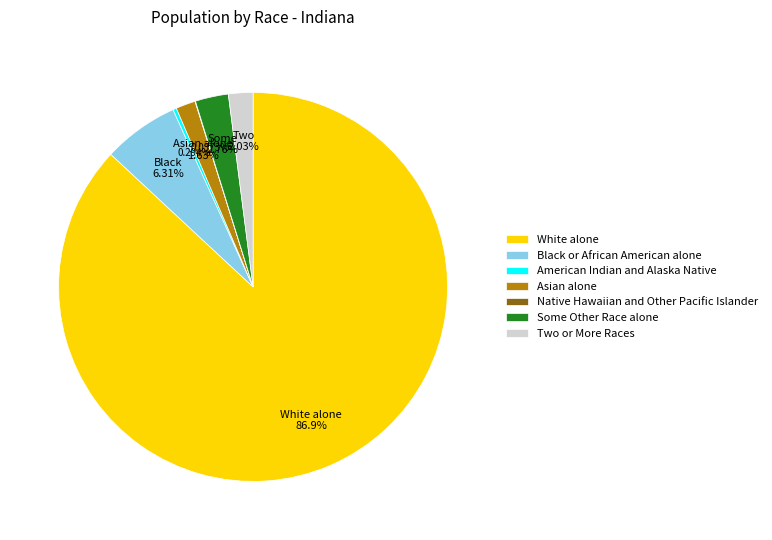

To the nearest percent, what is the difference between the largest and smallest slice percentages?

87%